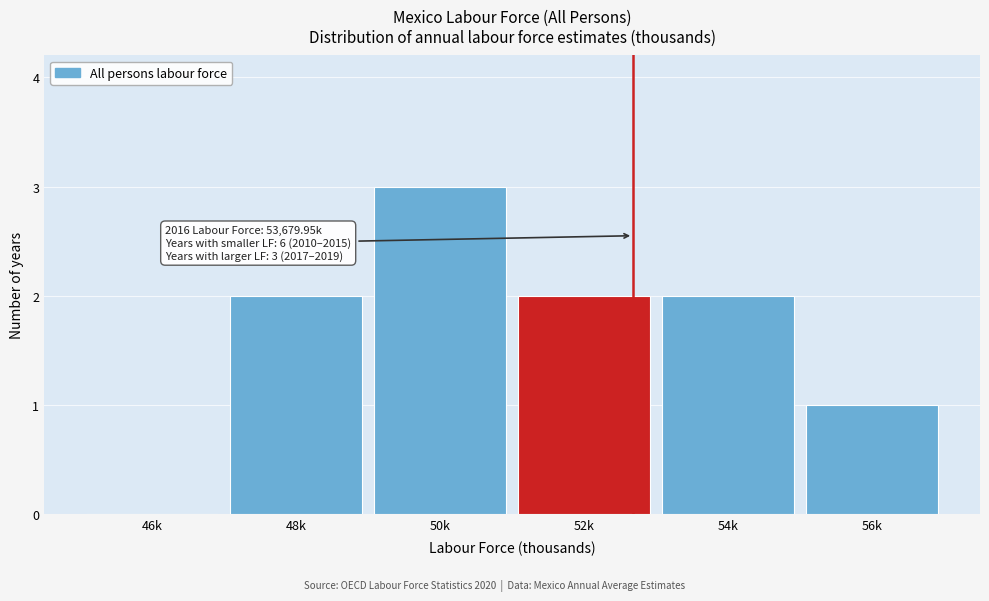

Reading left to right, what are all the values shown in this chart?

46k=0	48k=2	50k=3	52k=2	54k=2	56k=1